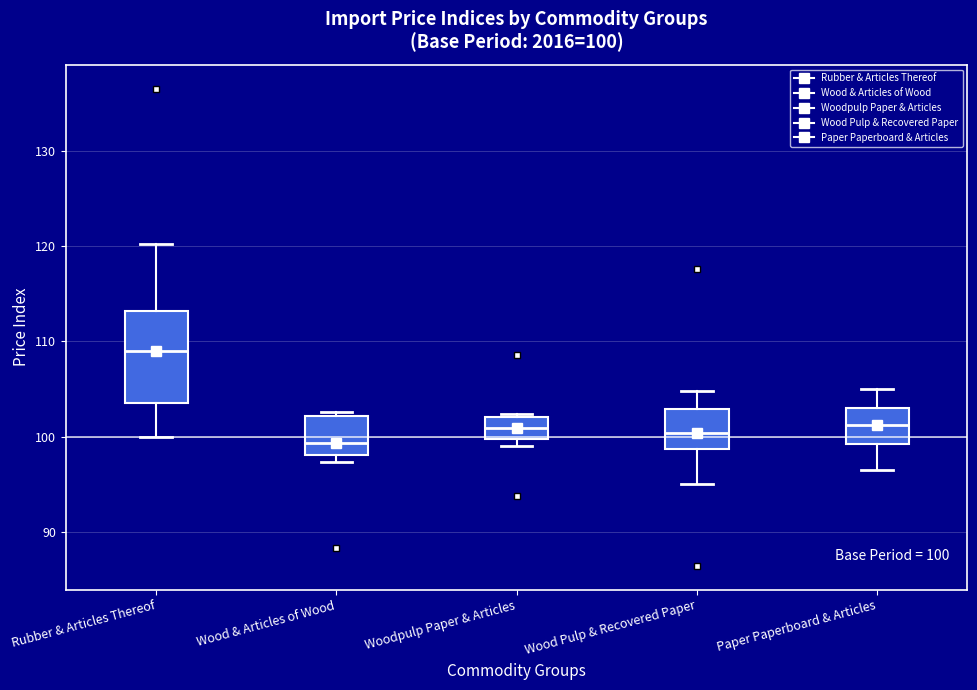

Which box has the highest median line?

Rubber & Articles Thereof